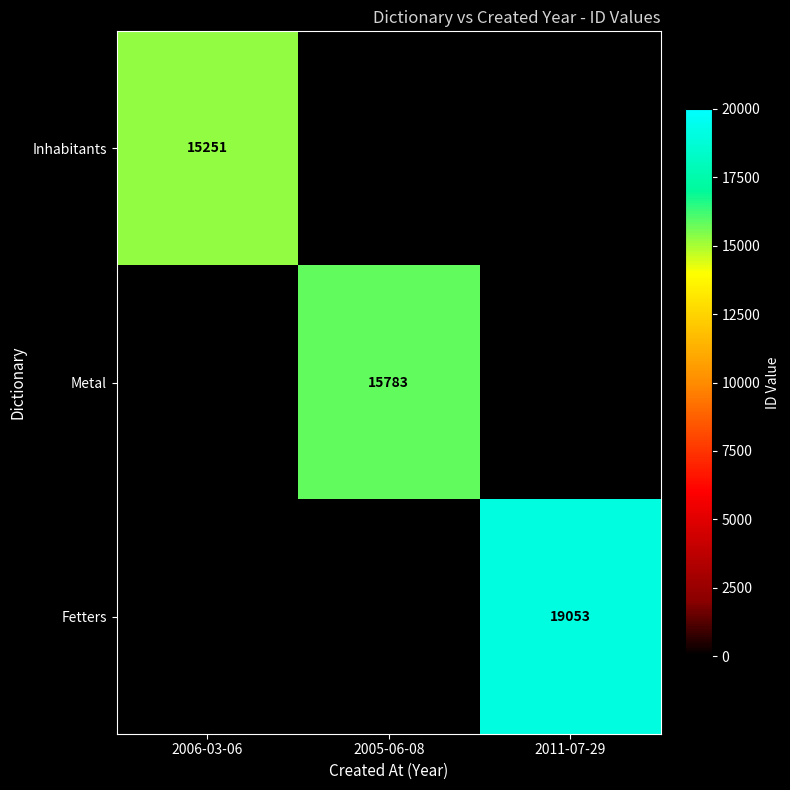

At which category is the sum across all series the highest?

2011-07-29